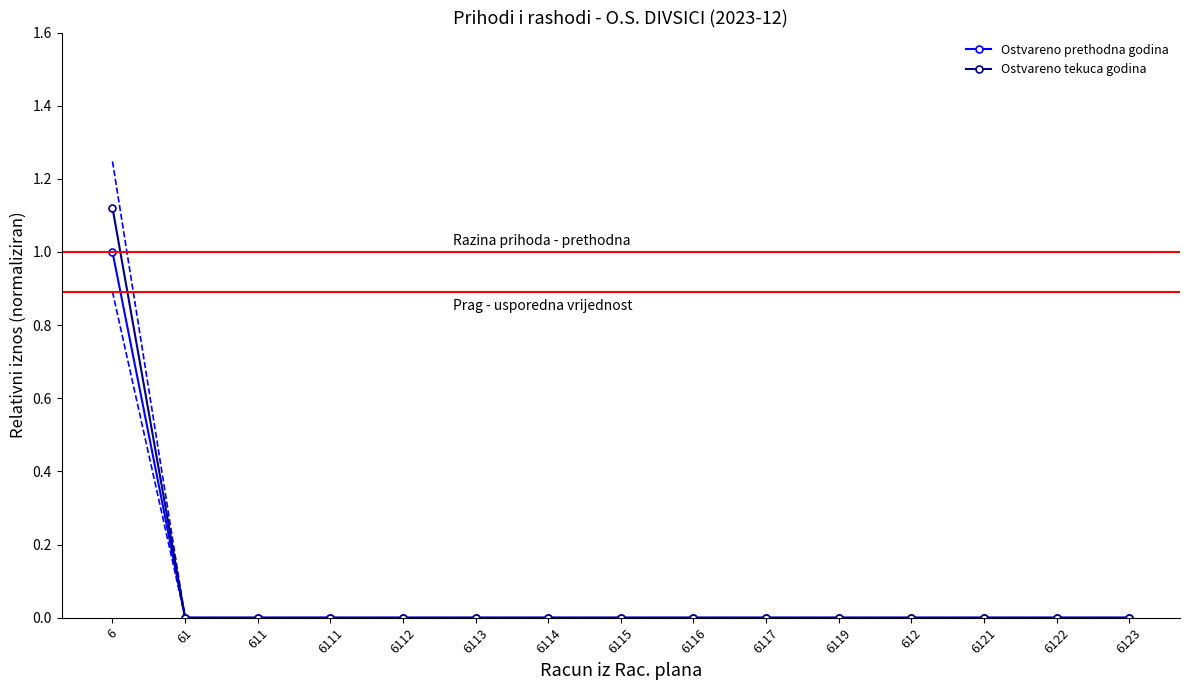

The Ostvareno prethodna godina series shows 0.0 at 6121. True or false?

True